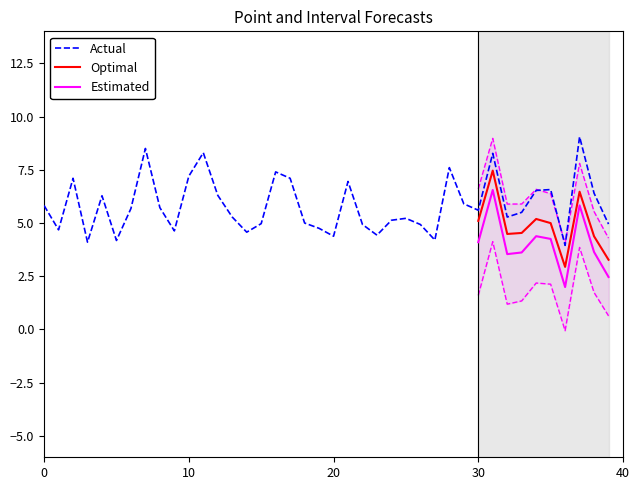

What is the approximate value at 00:45?

5.0